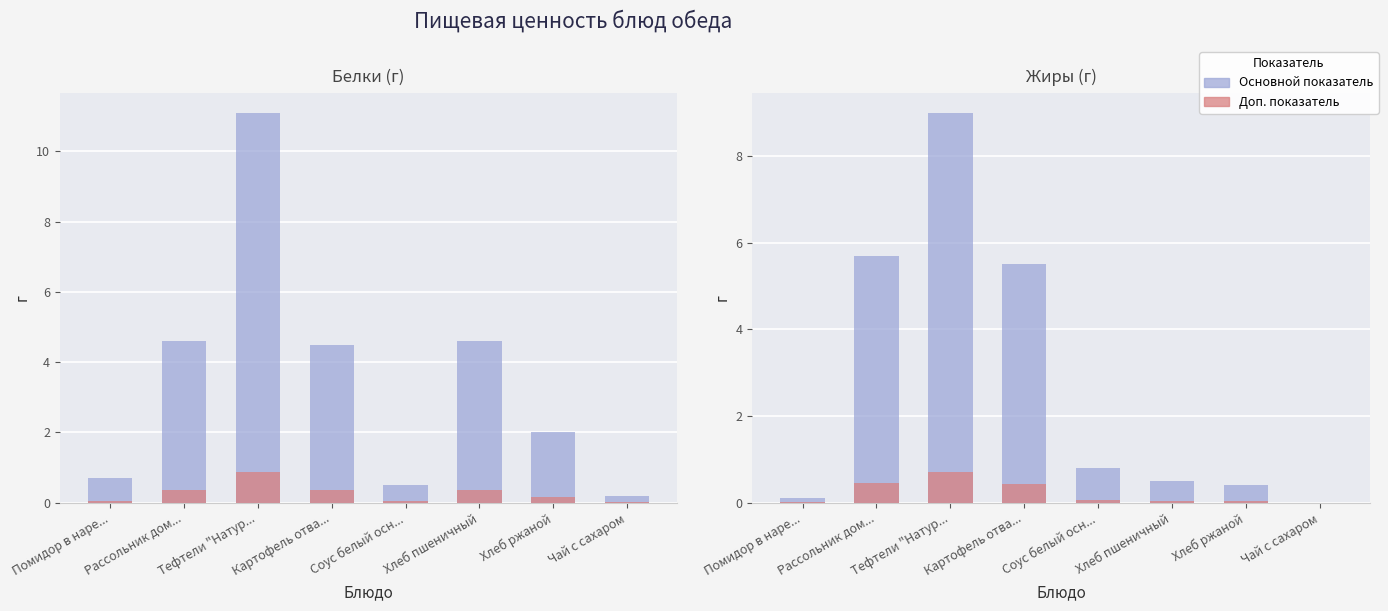

Which series changed the most between Рассольник дом... and Хлеб ржаной?

Жиры